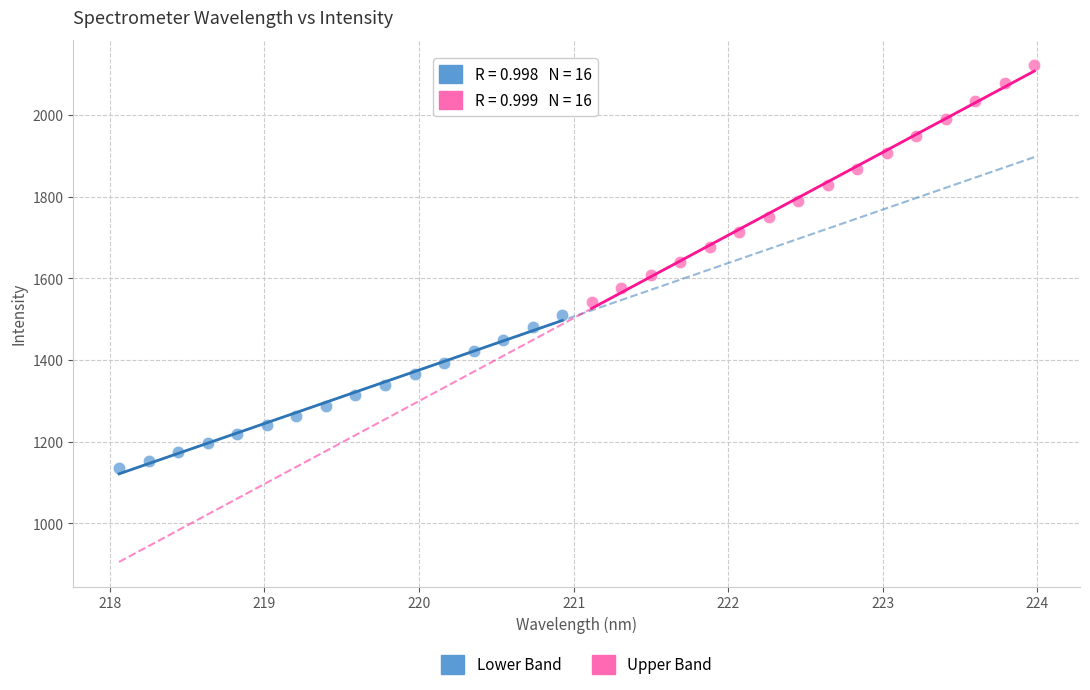

Which series contains the highest Y value?

Upper Band